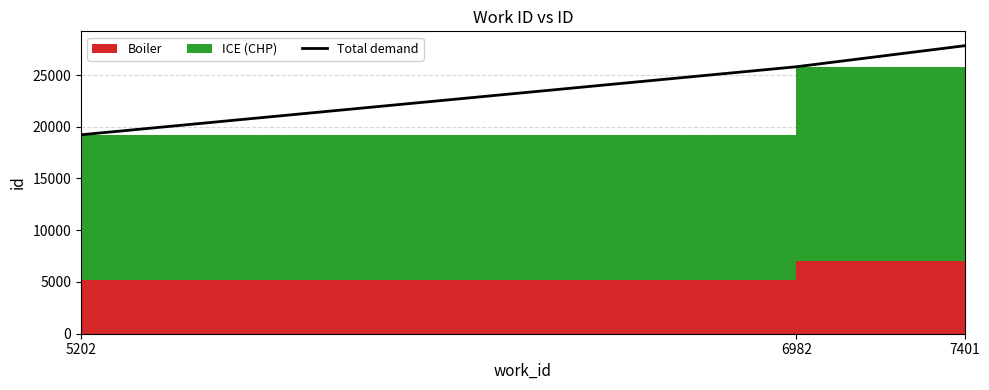

How many values exceed 25797?

1